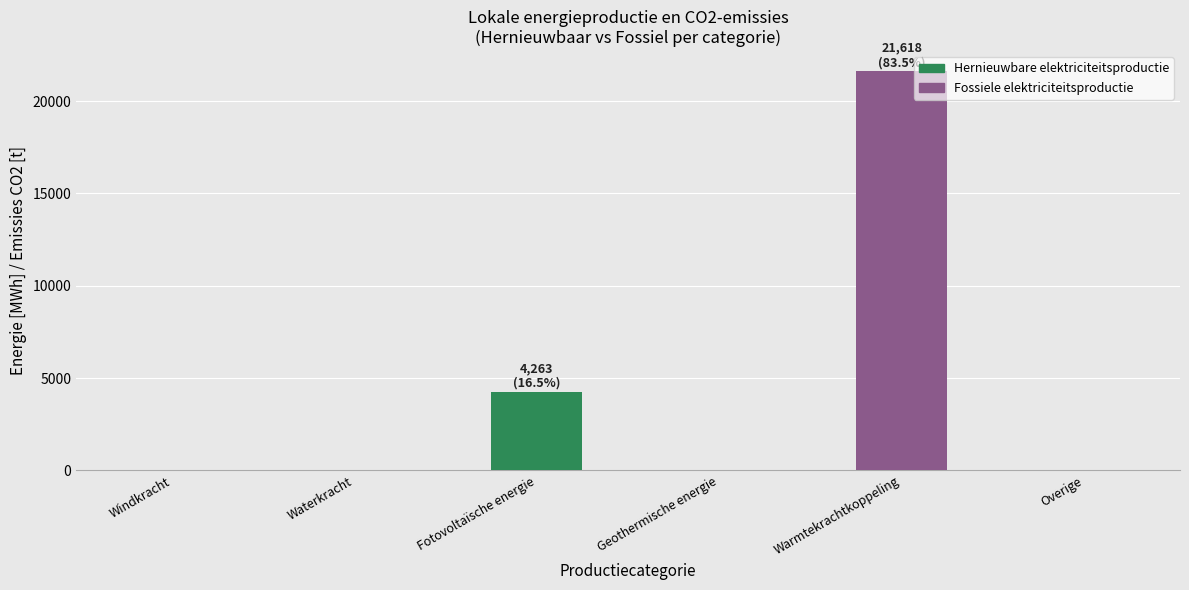

Are the bars grouped side by side (vs. stacked)?

No